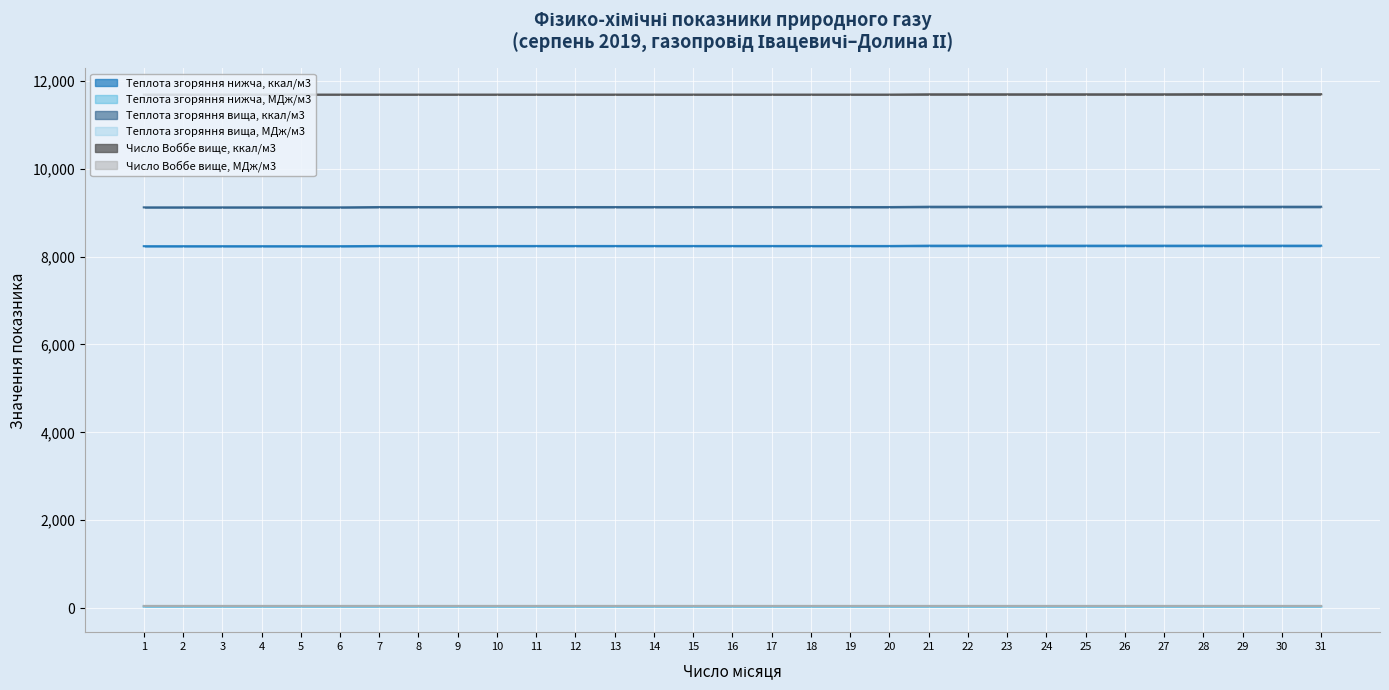

The Число Воббе вище, МДж/м3 series shows 14.9 at 5. True or false?

False